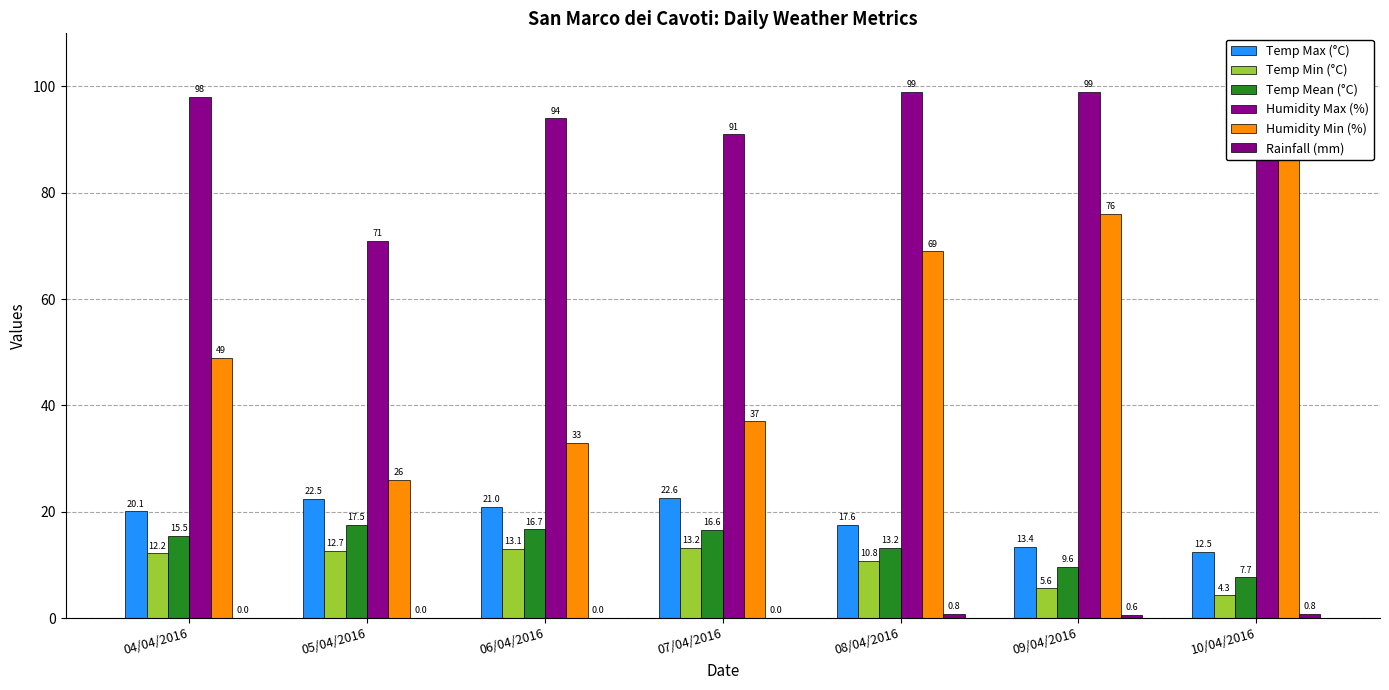

What is the difference between the maximum and minimum values in the Humidity Max (%) series?

28.0